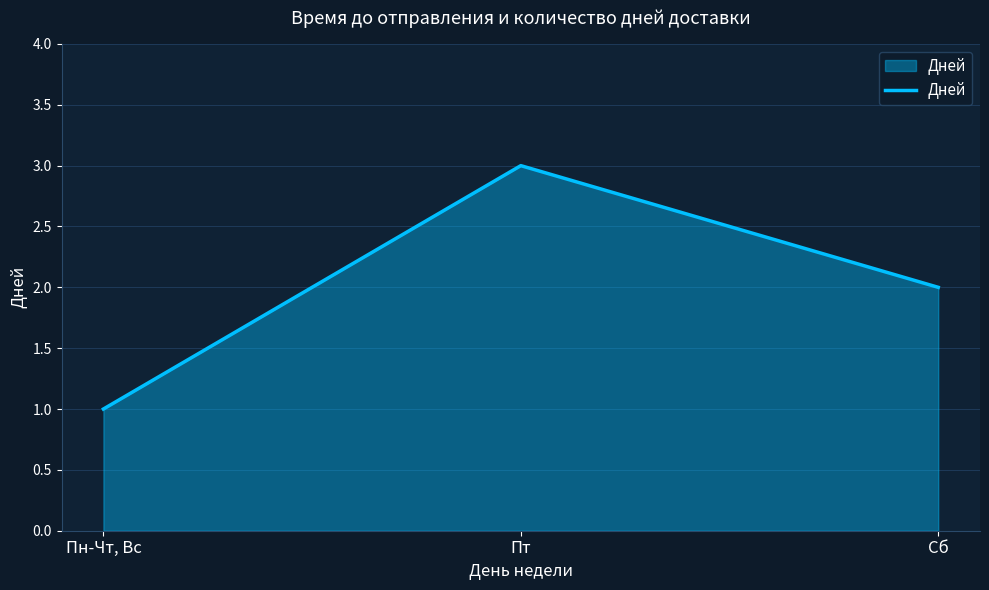

What position from the left is Пт?

2